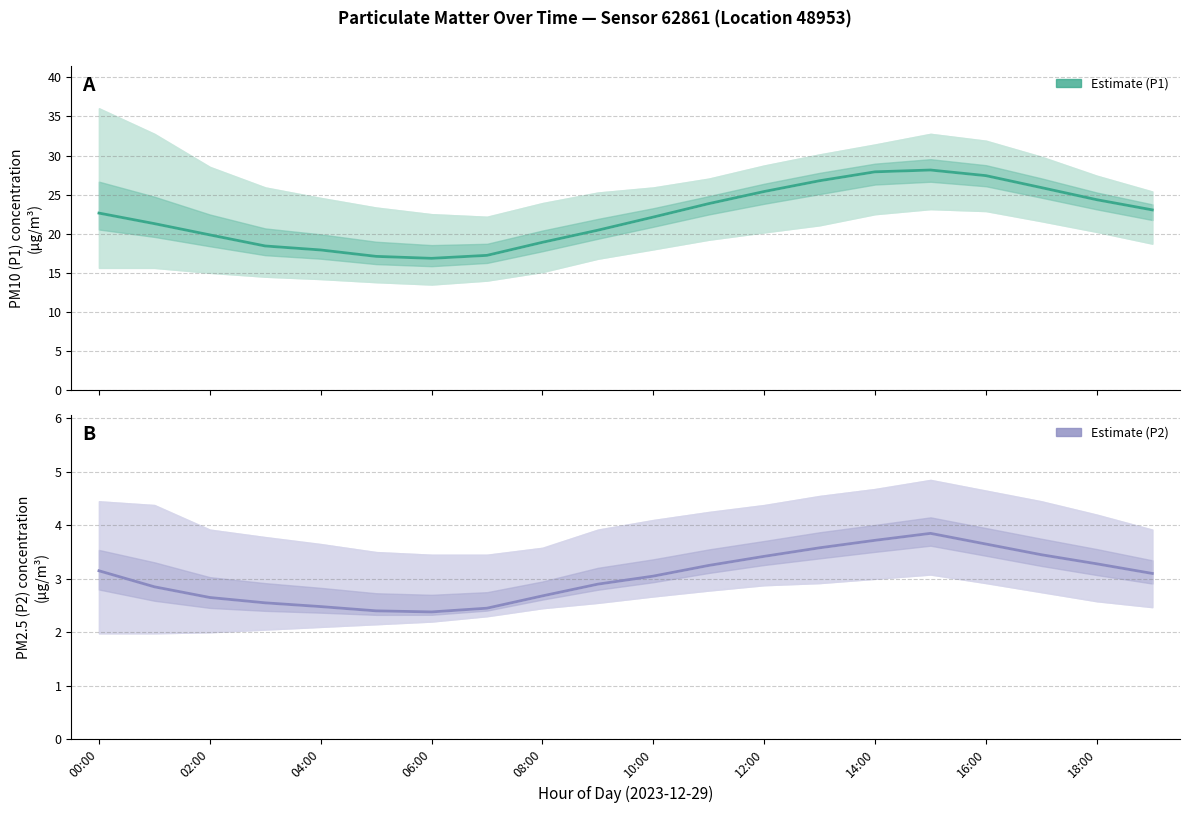

Does the chart have visible grid lines?

Yes